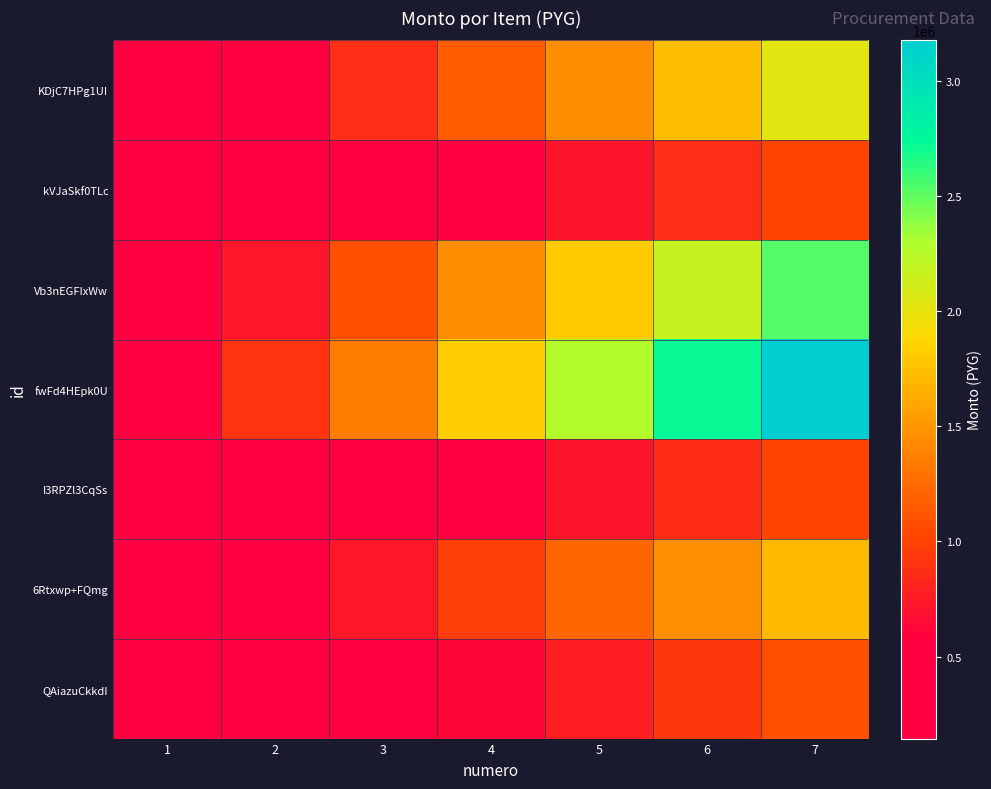

At which category is the sum across all series the highest?

7